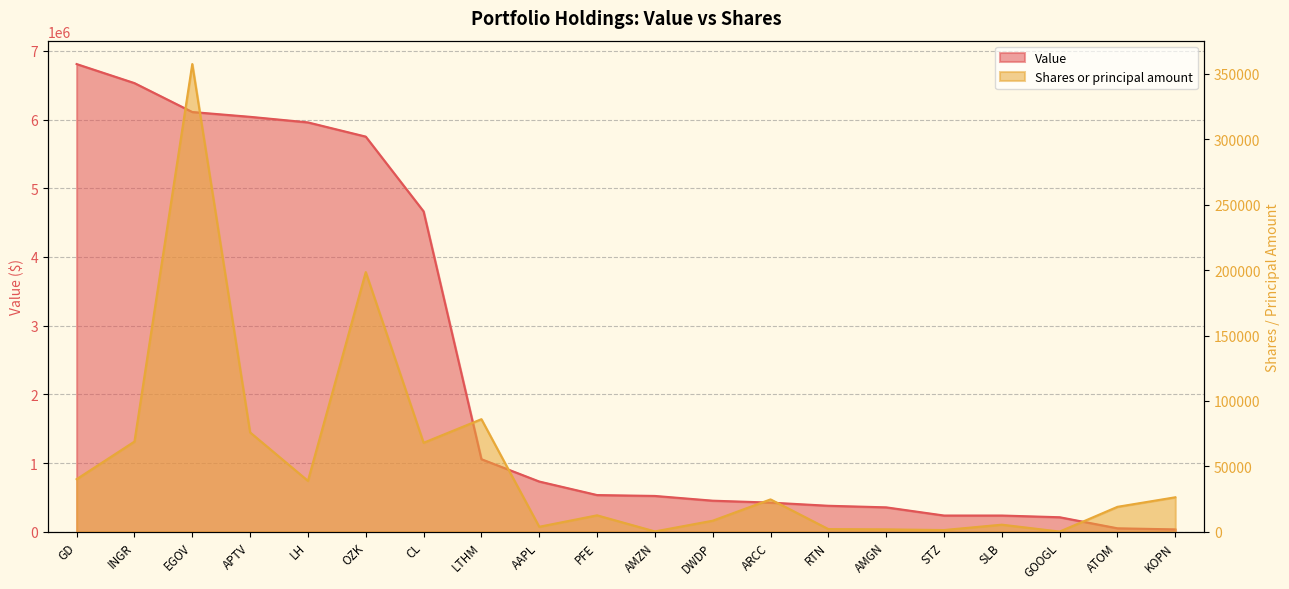

True or false: Value and Shares or principal amount intersect in this chart.

False